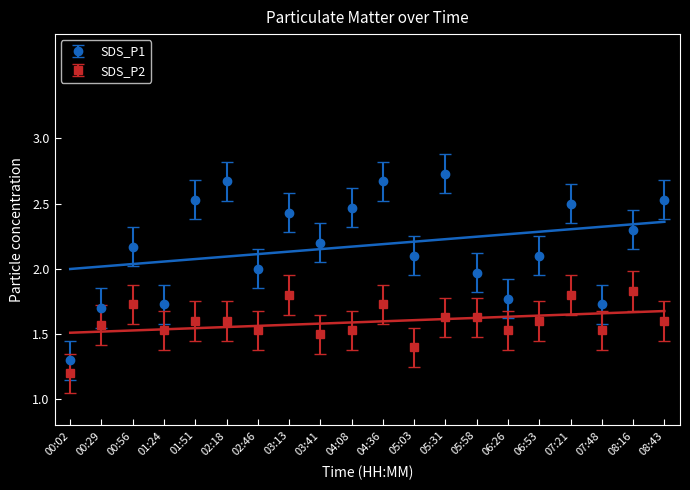

What is the difference between the highest and lowest values at 05:03?

0.7